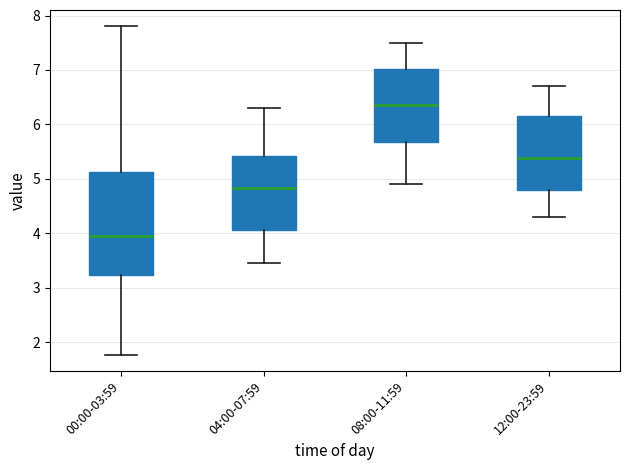

Which box has the highest median line?

08:00-11:59